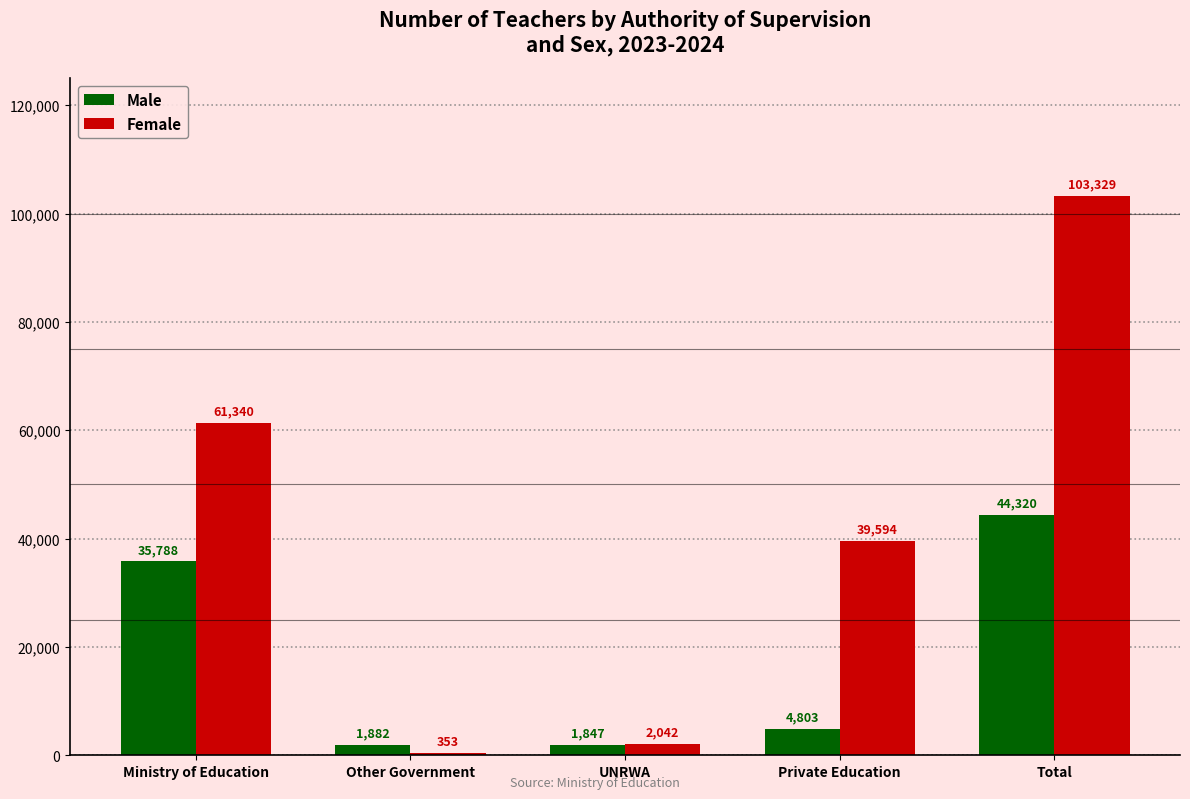

What is the total value across all series at UNRWA?

3889